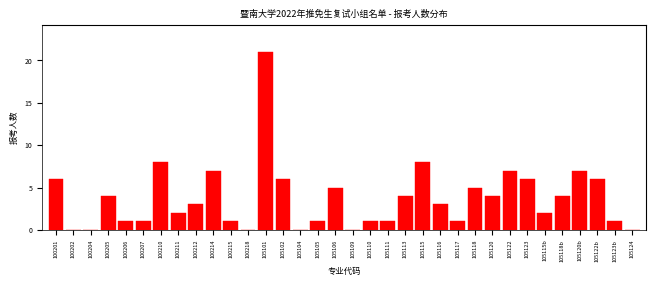

The chart shows a value of 4 at 100205. True or false?

True